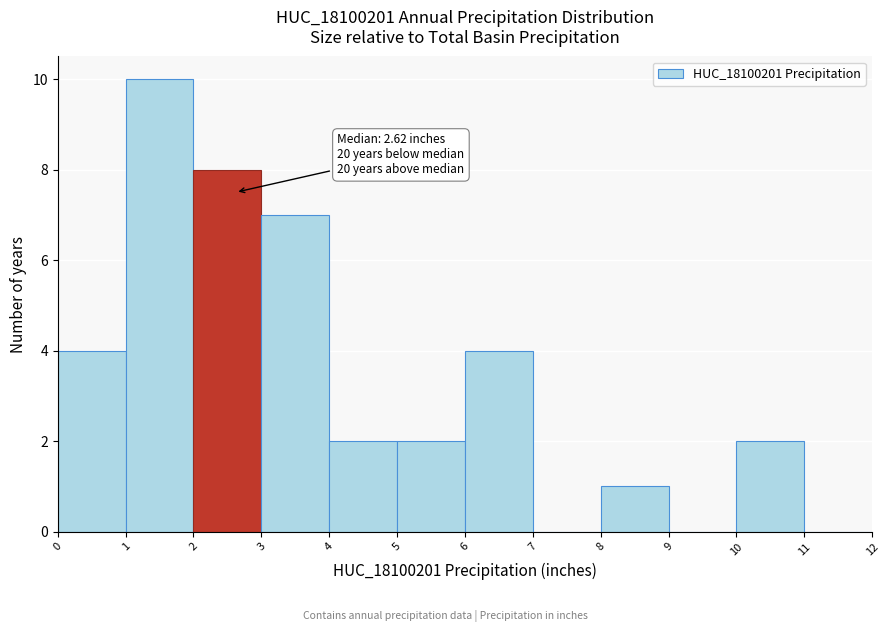

Which range on the x-axis has the tallest bar?

1 to 2